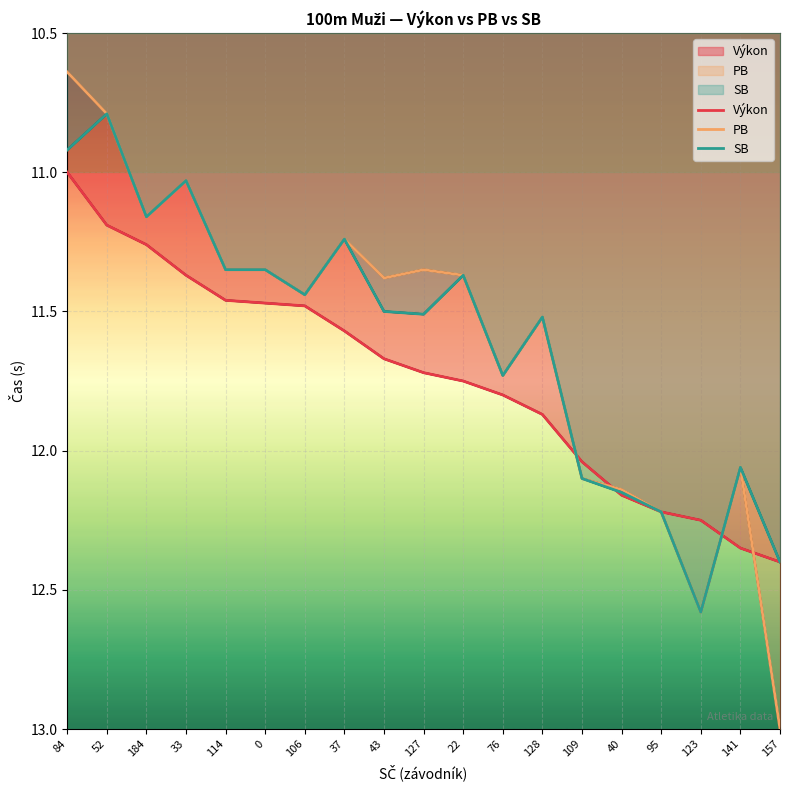

True or false: SB and PB cross at least once.

False